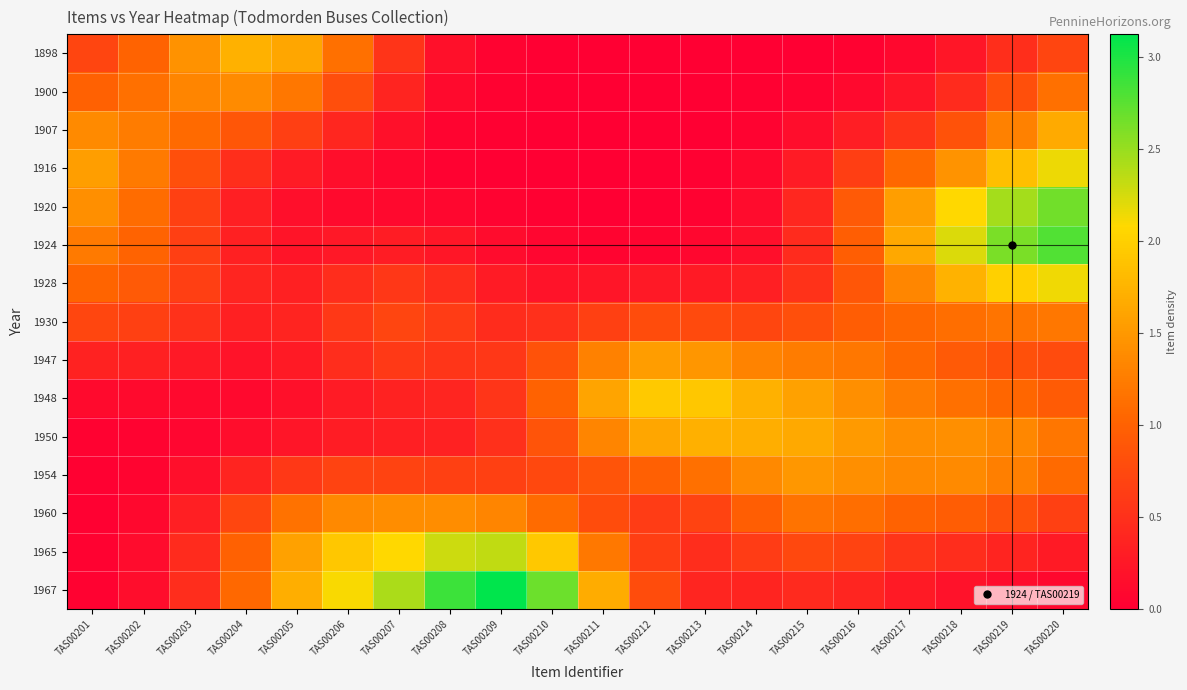

At TAS00211, list the series in order from smallest to largest.

1907, 1900, 1898, 1916, 1920, 1924, 1928, 1930, 1960, 1954, 1965, 1947, 1950, 1948, 1967